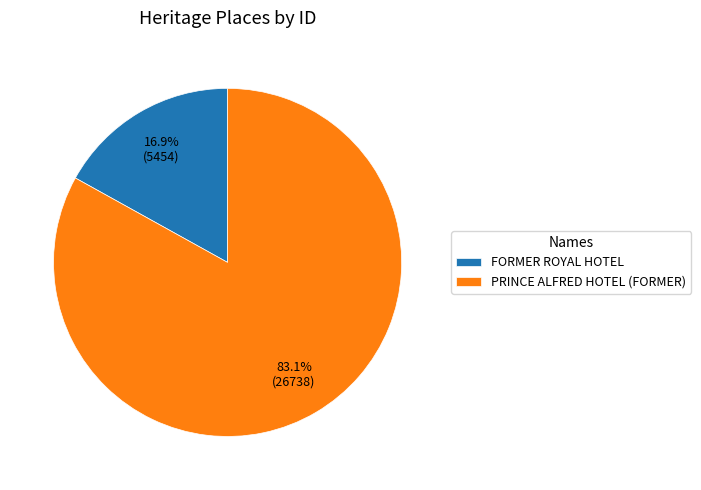

Count the number of slices in the pie.

2